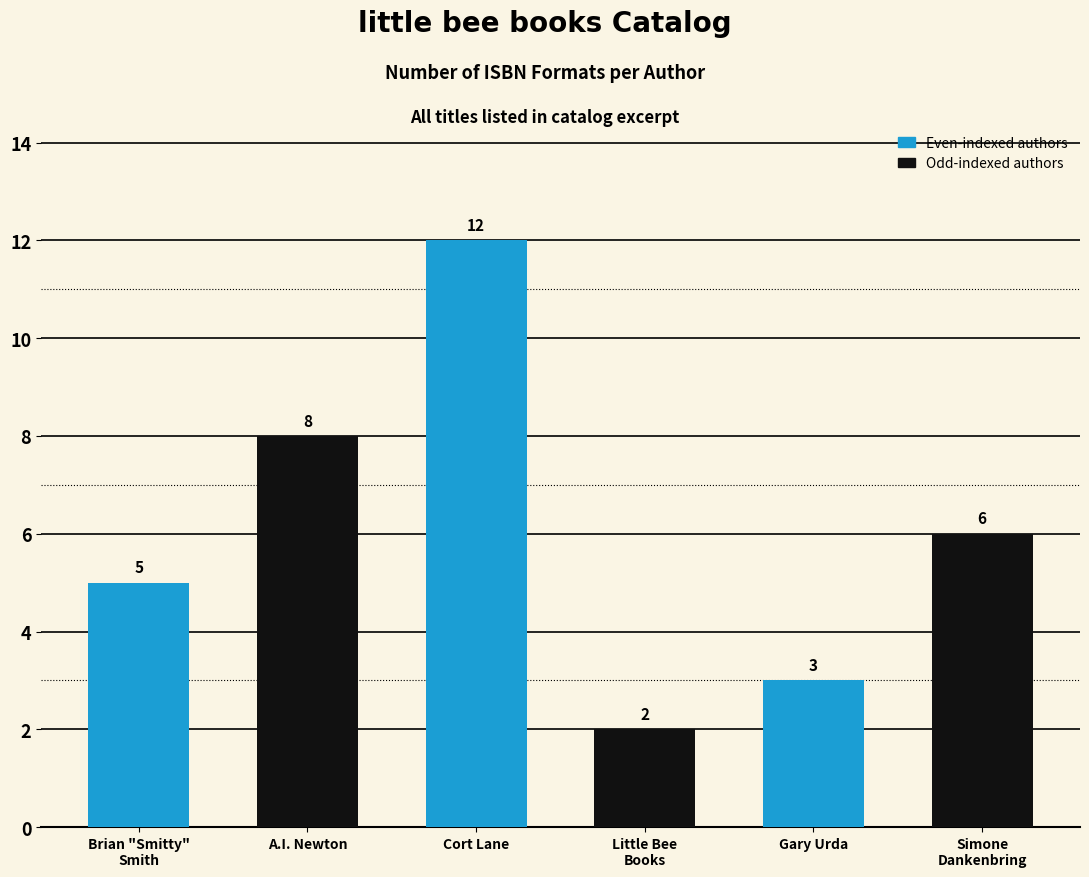

Is it true that the value at Cort Lane is 12?

True